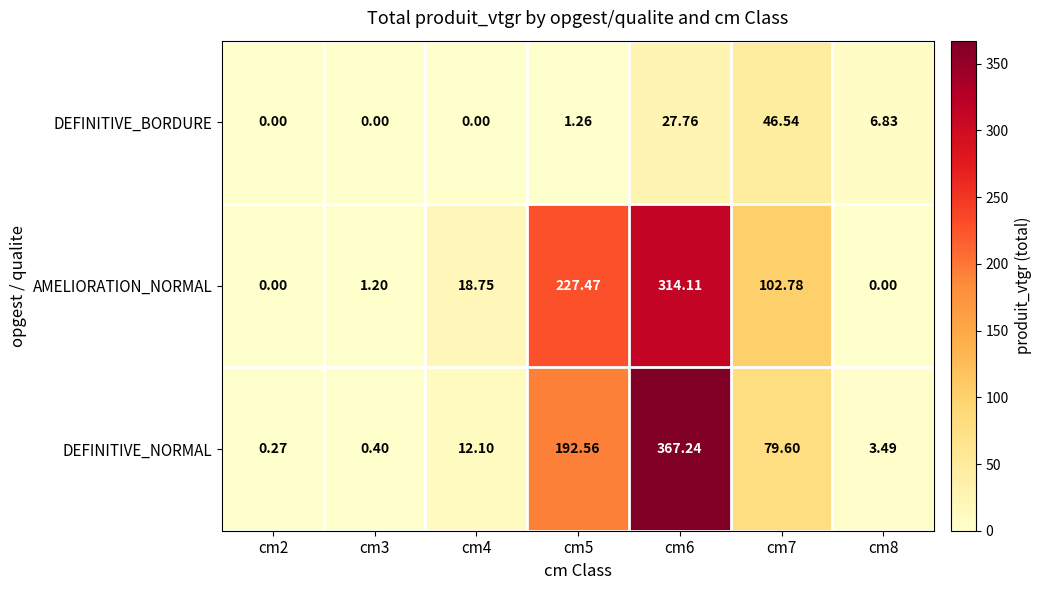

Which series has the largest range (max minus min)?

DEFINITIVE_NORMAL